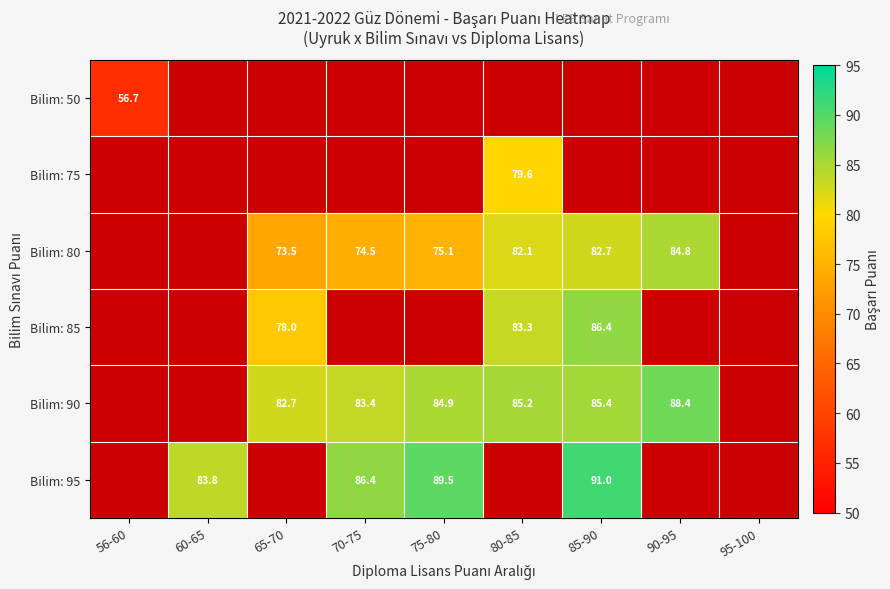

The value of Bilim: 80 at 70-75 is 74.5. True or false?

True